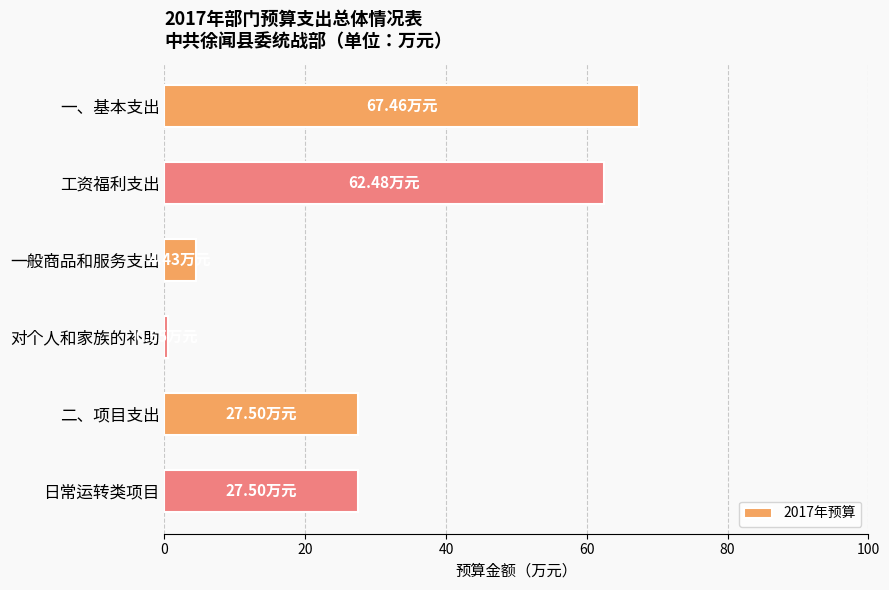

What is the average value?

31.7